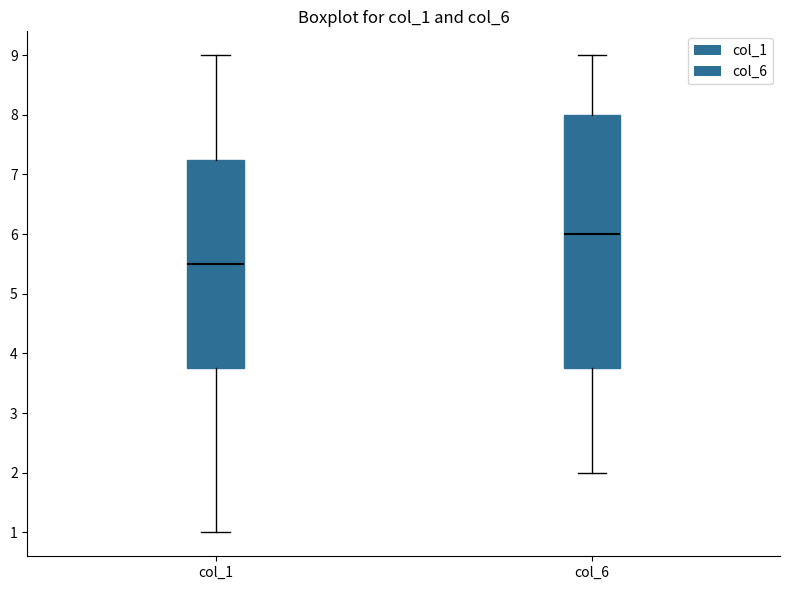

Which box has the lowest median line?

col_1